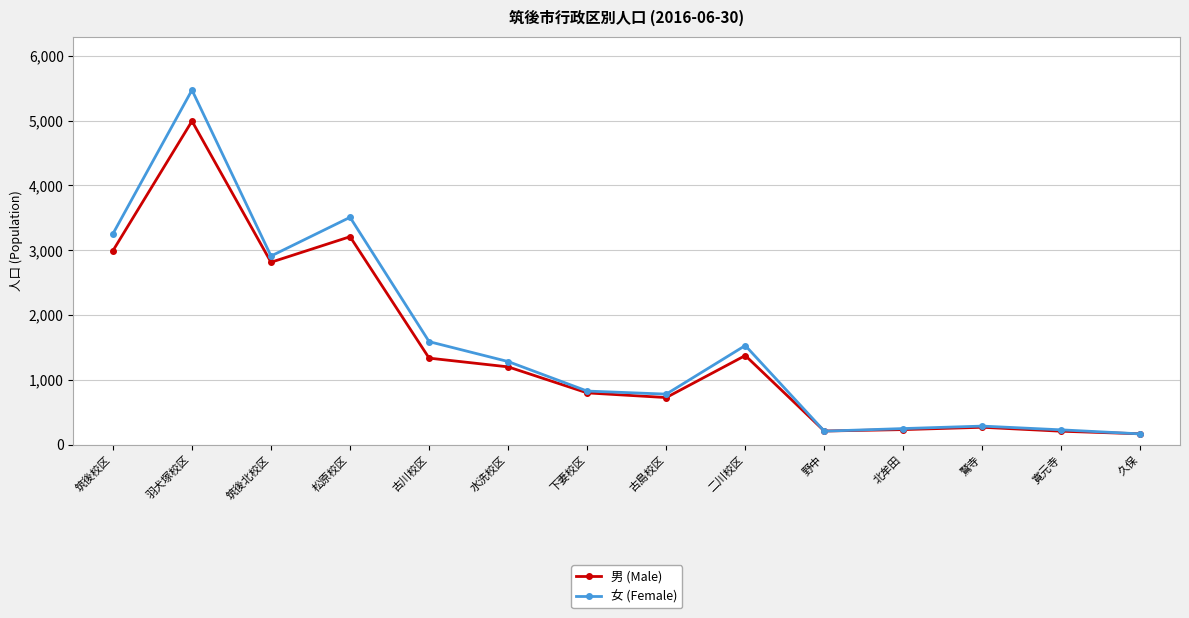

Which series has the largest range (max minus min)?

女 (Female)